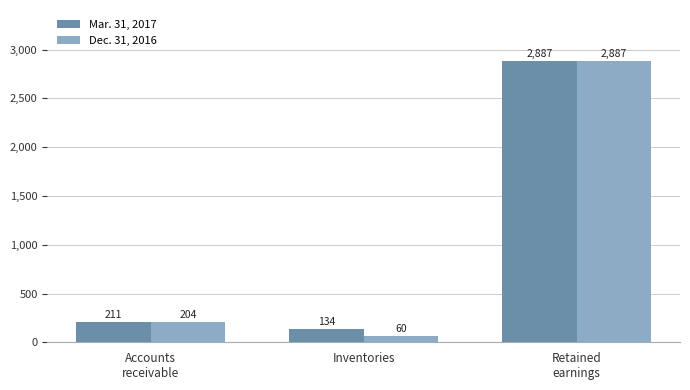

What is the difference between the maximum and minimum values in the Dec. 31, 2016 series?

2827